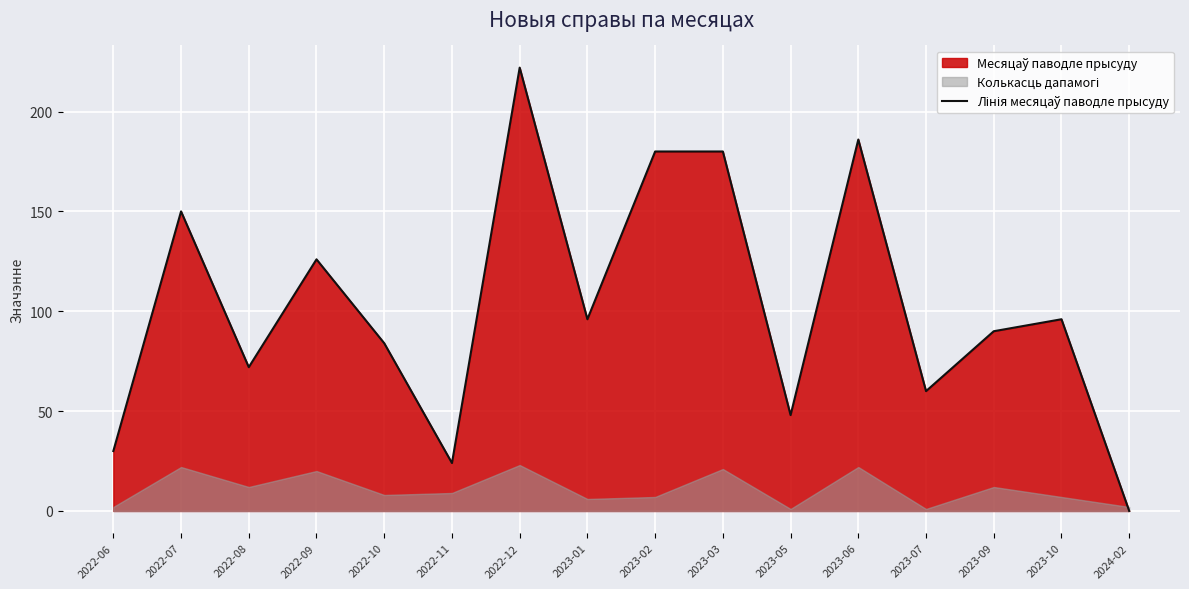

Rank the categories by value from highest to lowest.

2022-12, 2023-06, 2023-02, 2023-03, 2022-07, 2022-09, 2023-01, 2023-10, 2023-09, 2022-10, 2022-08, 2023-07, 2023-05, 2022-06, 2022-11, 2024-02